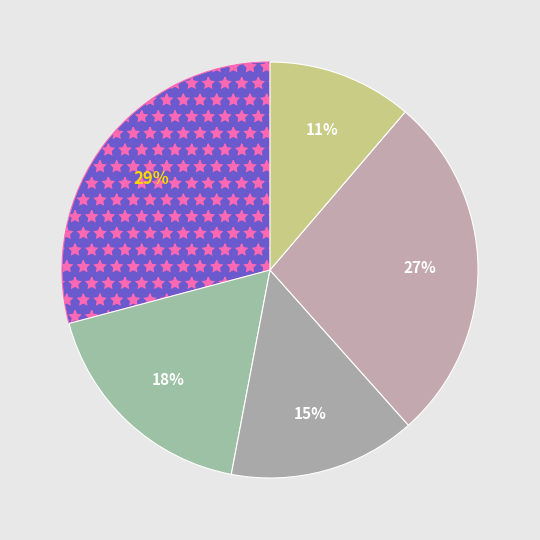

How many segments does this pie chart have?

5